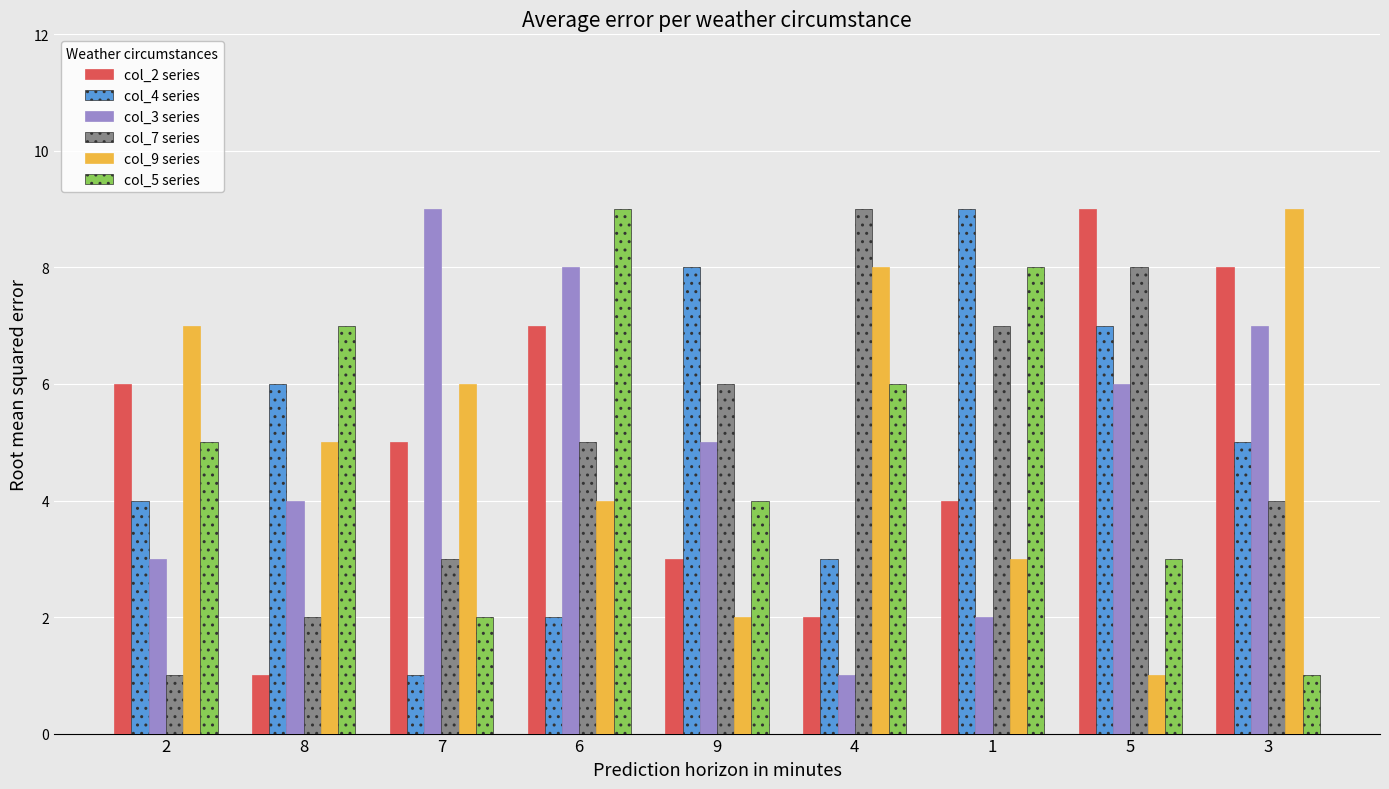

The value of col_7 series at 6 is 8. True or false?

False